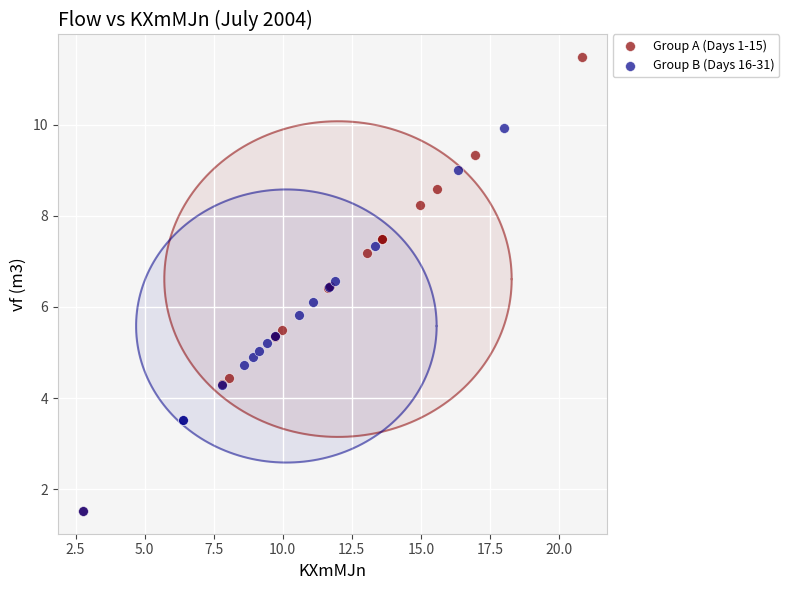

Which series contains the highest Y value?

Group A (Days 1-15)